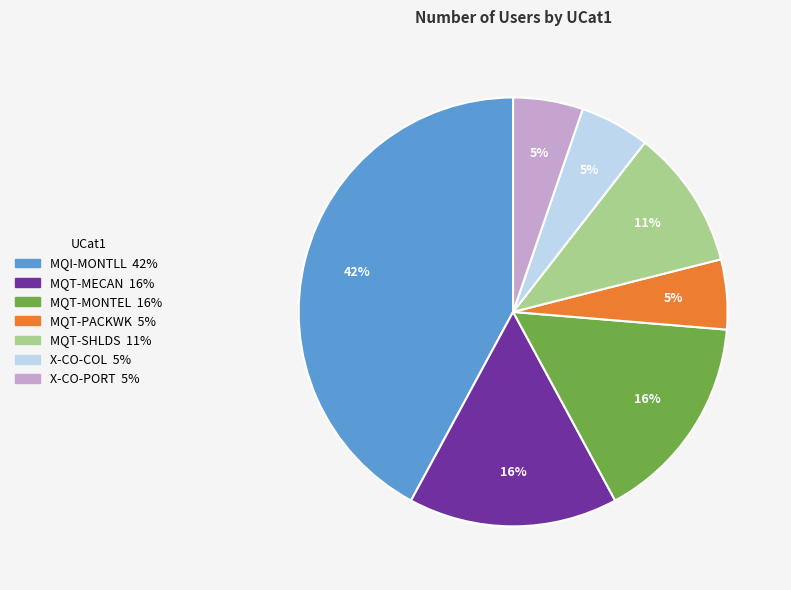

To the nearest percent, what is the combined percentage of MQT-MONTEL and X-CO-PORT?

21%